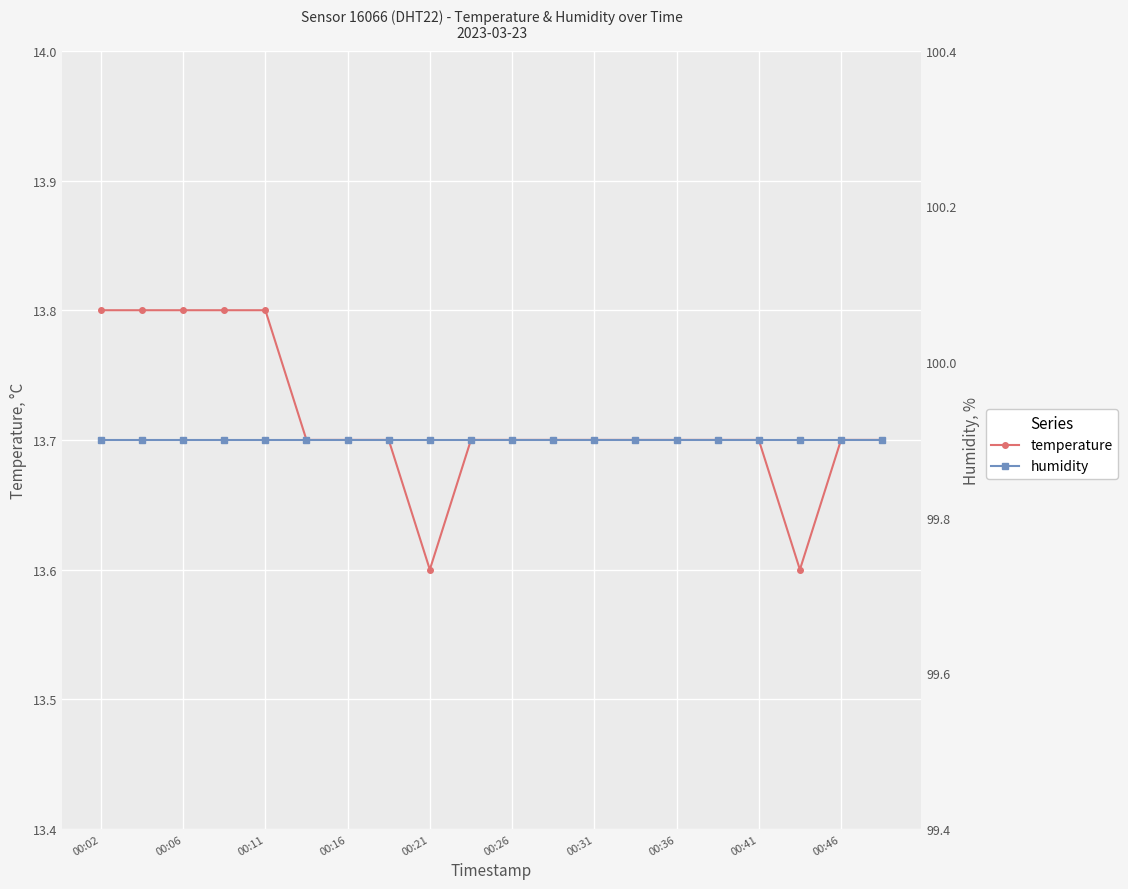

Which has a higher value, 16 or 00:46?

16